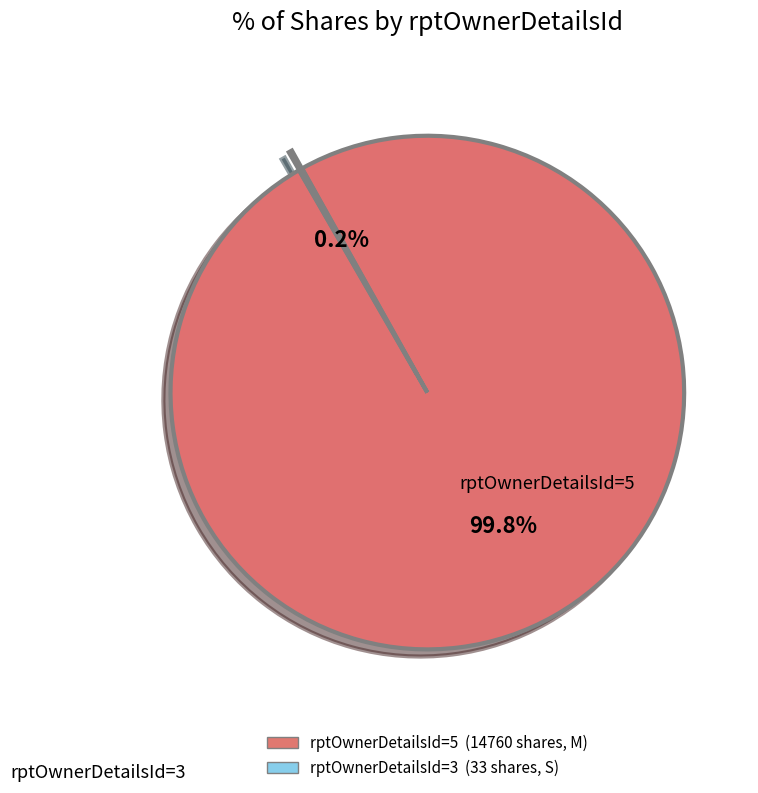

Which category has the biggest portion of the pie?

rptOwnerDetailsId=5